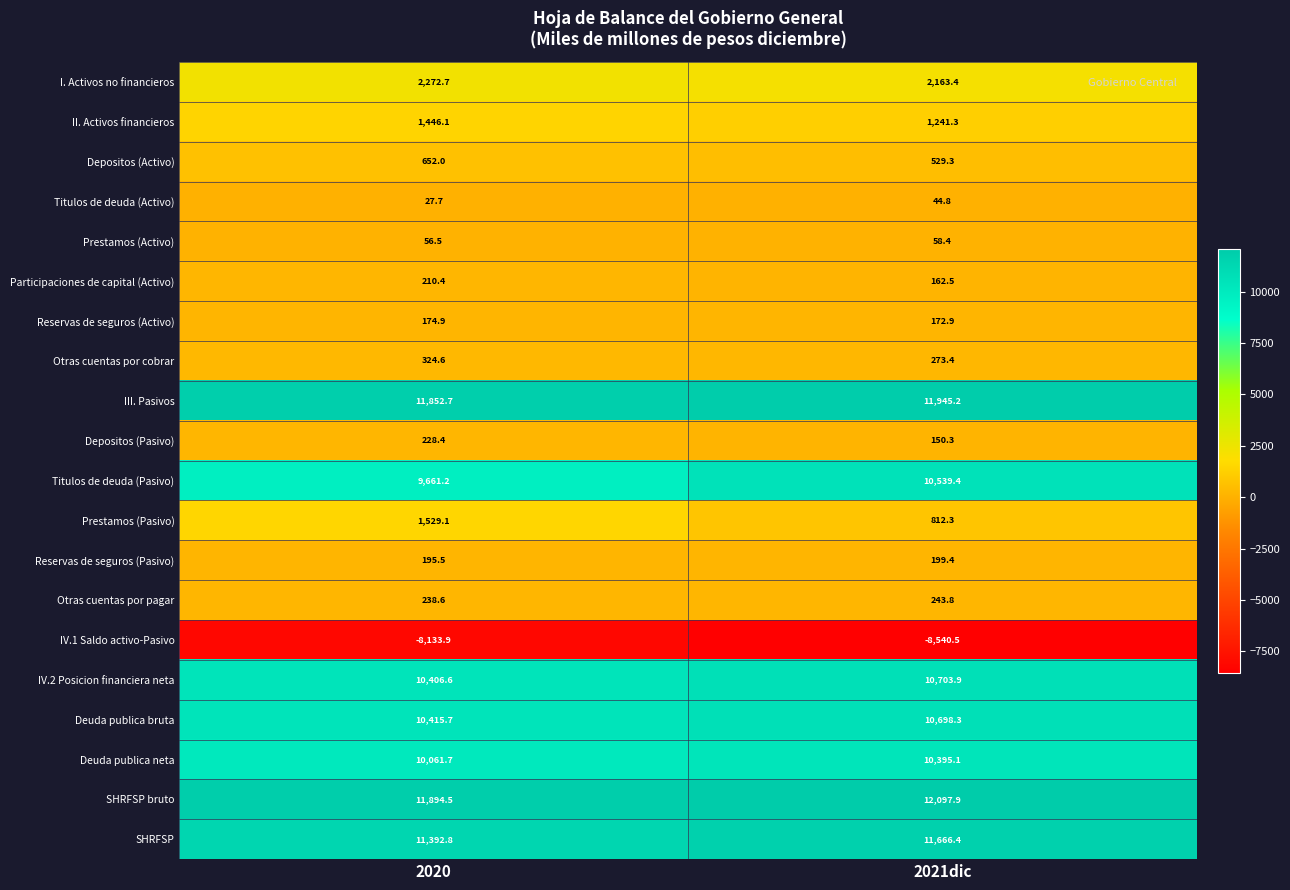

The value of Deuda publica neta at 2020 is 3723.5. True or false?

False